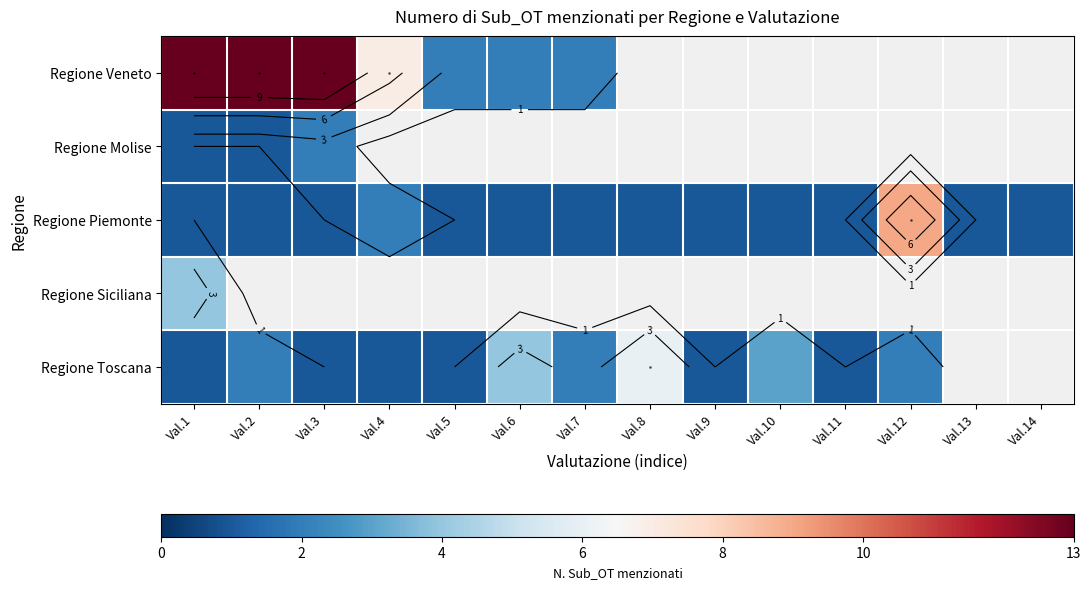

What is the approximate value of Regione Veneto at Val.7?

2.0